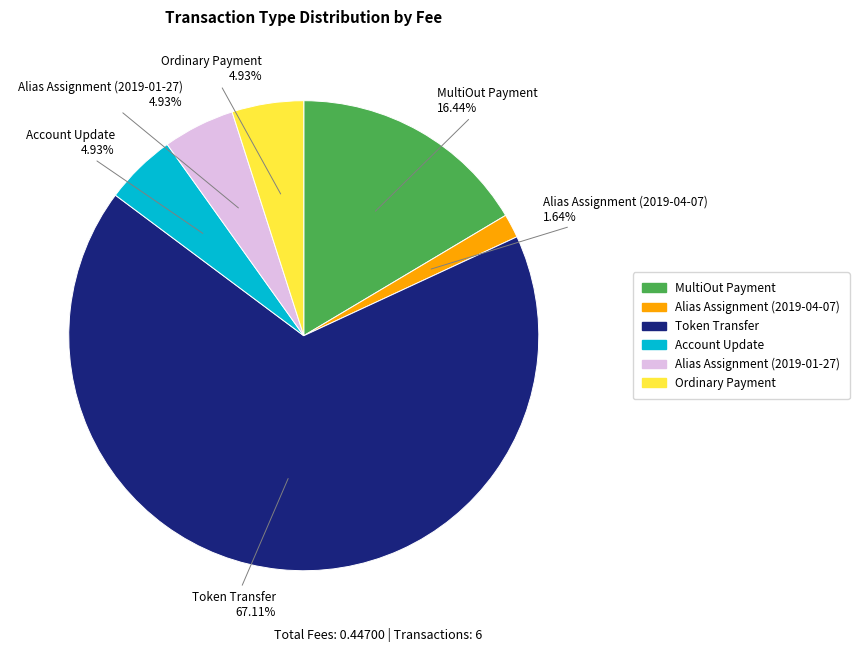

Between Account Update and MultiOut Payment, which is larger?

MultiOut Payment